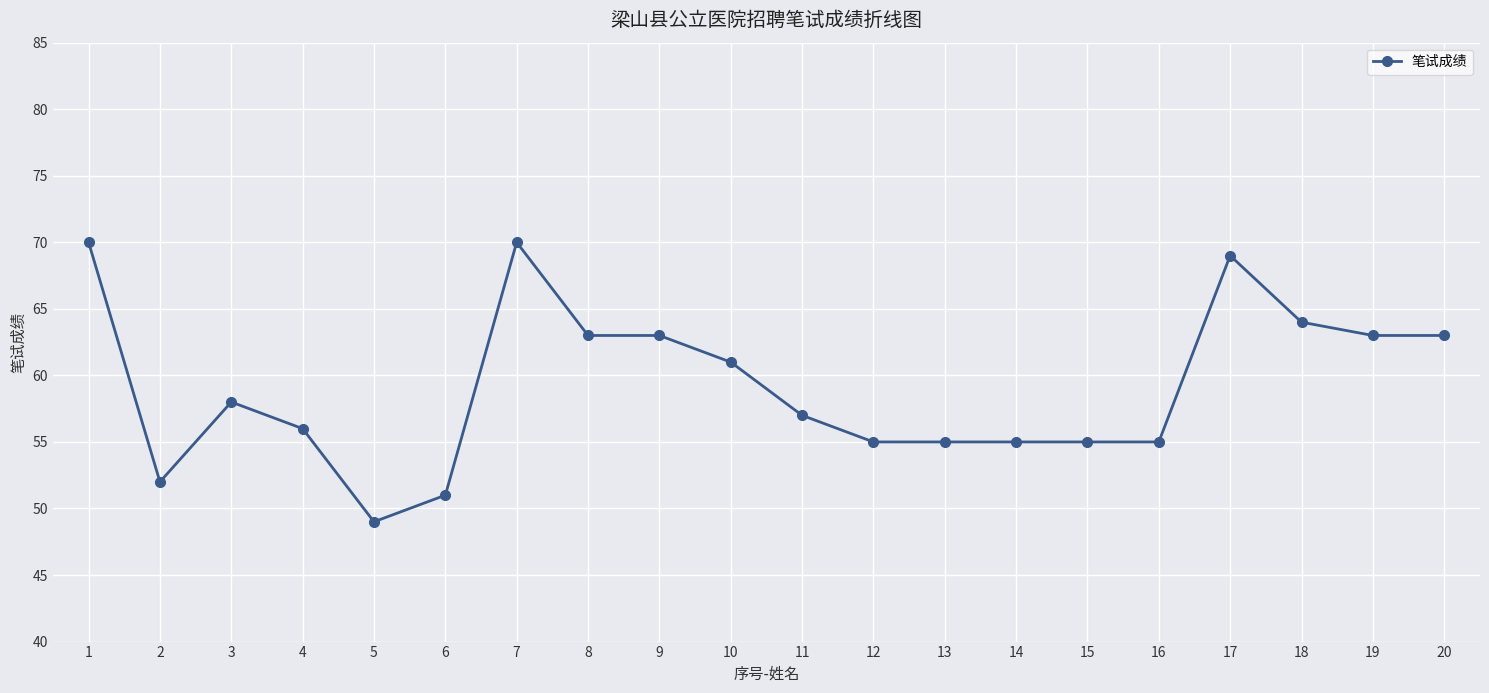

The chart shows a value of 70 at 7. True or false?

True